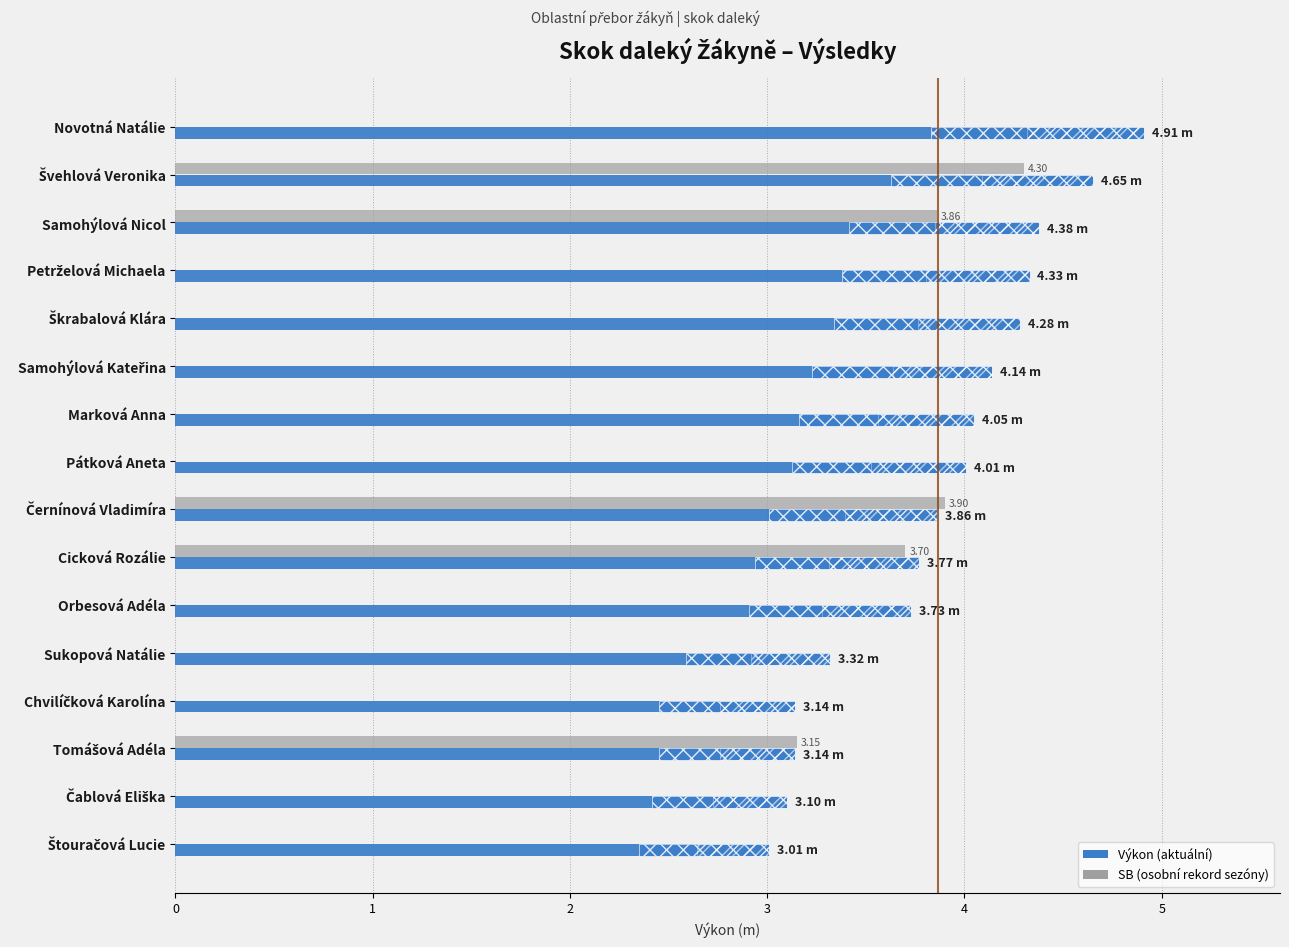

Between 2 and 6, which series saw the biggest shift?

SB